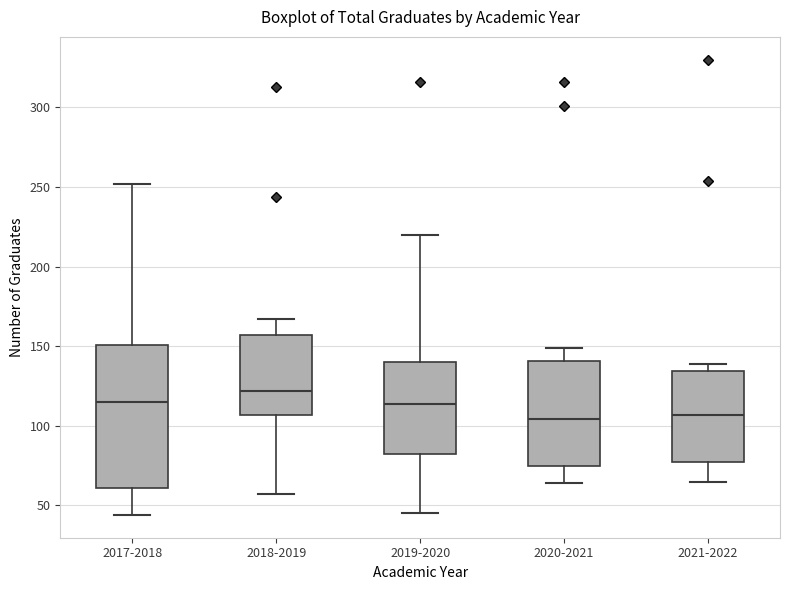

Which box is the tallest, from its lower edge to its upper edge?

2017-2018